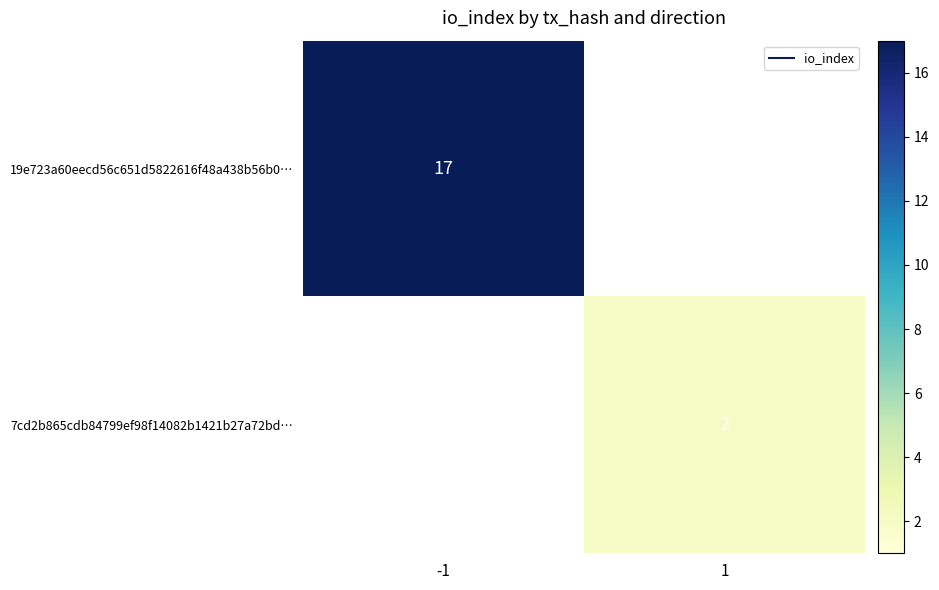

What is the smallest value displayed?

2.0